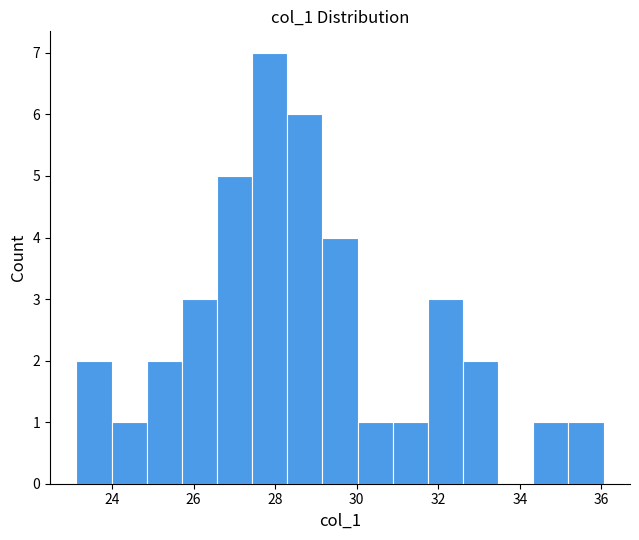

How tall is the bar that spans 27.4 to 28.2 on the x-axis? Neither the bar edges nor the heights are printed on the chart, so give them approximately, as read against the axes.

7